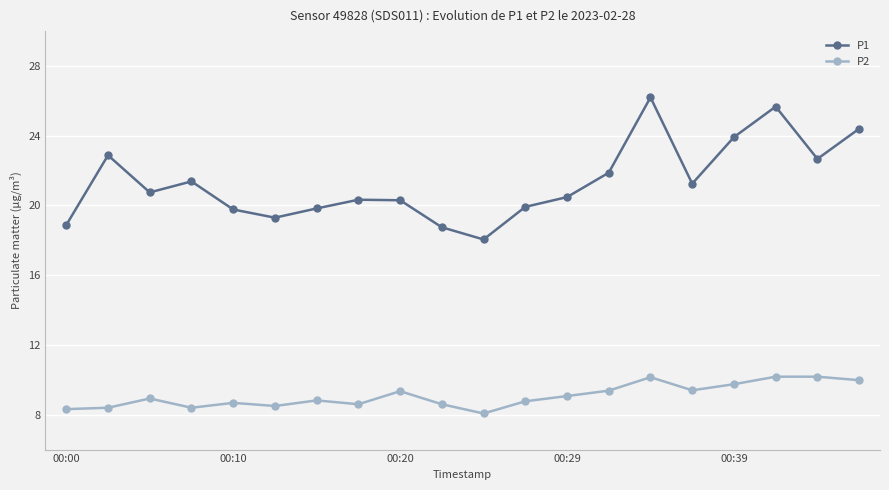

Count the number of categories in the chart.

20